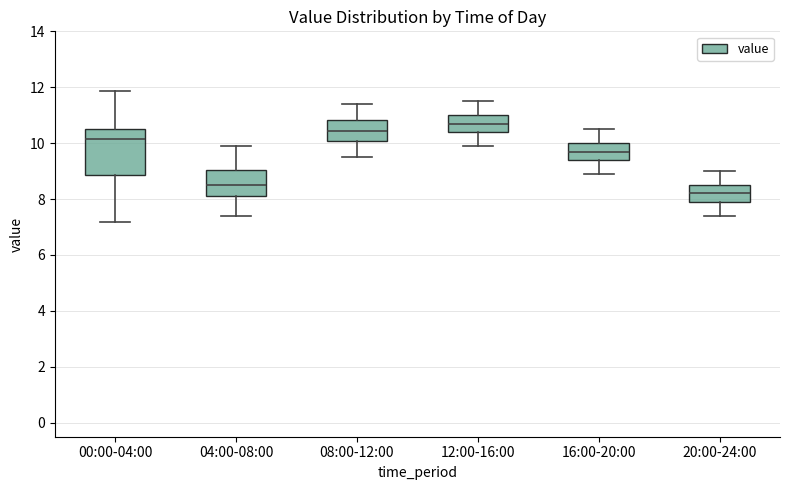

Where does the lower whisker of the box for 16:00-20:00 end on the y-axis? The values are not printed on the chart, so give them approximately, as read against the axis.

9.0